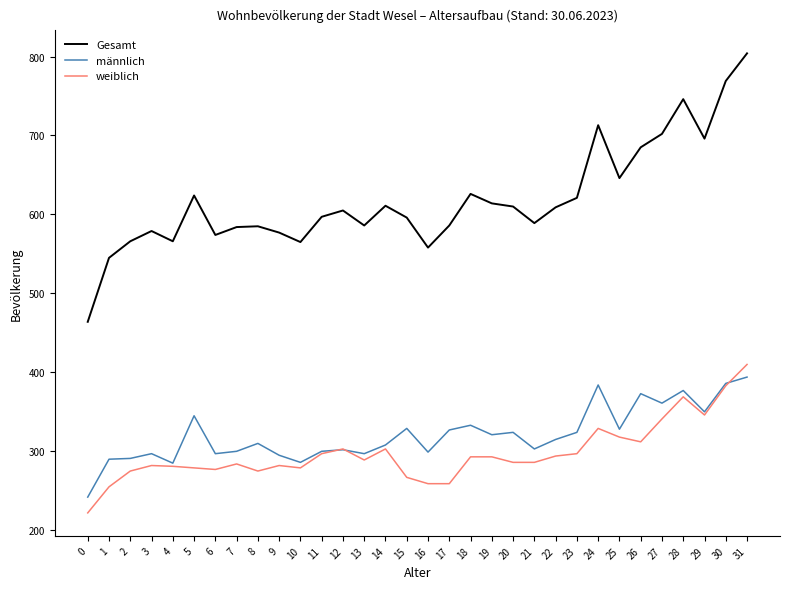

Does the chart display data point markers on the line(s)?

No